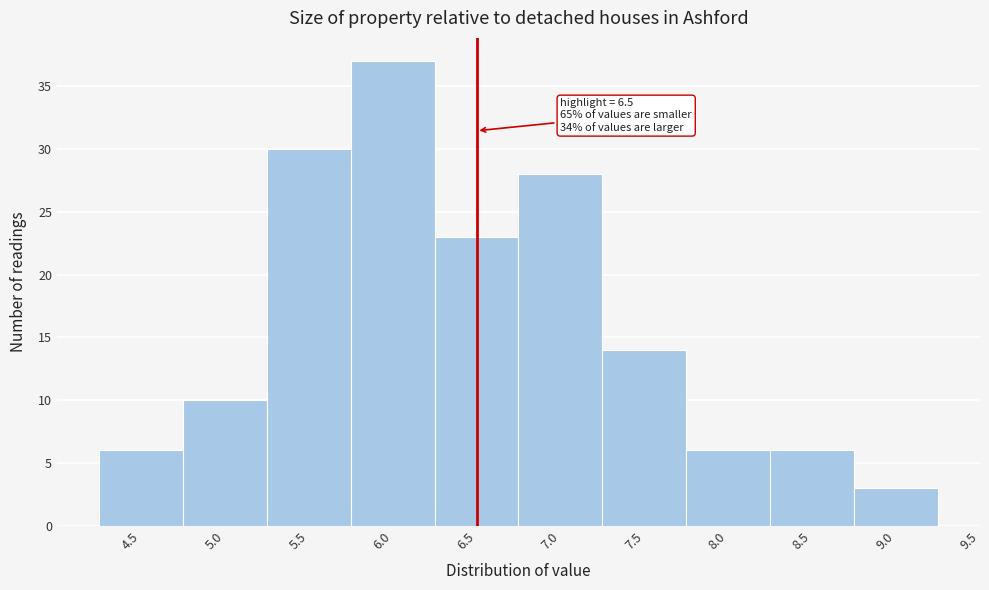

Over which range of the x-axis is the bar tallest?

5.75 to 6.25